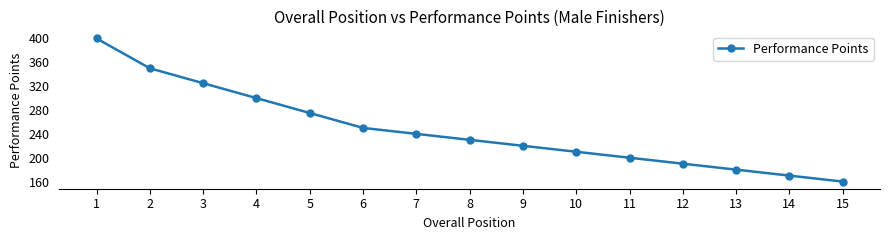

Approximately how many times larger is the value at 5 compared to 1?

0.7